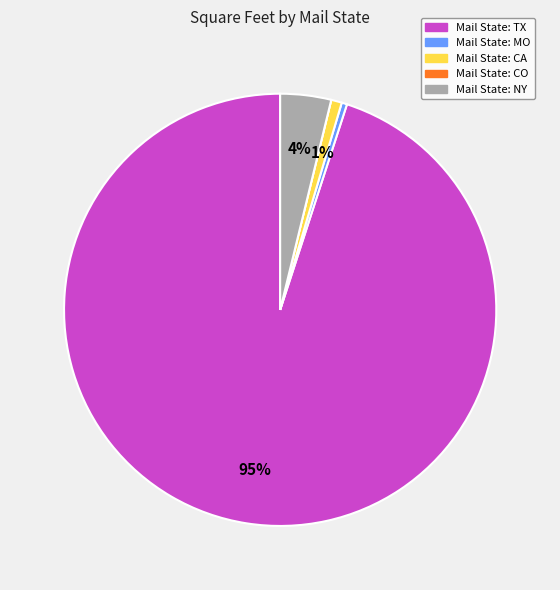

To the nearest percent, what is the average slice percentage?

20%